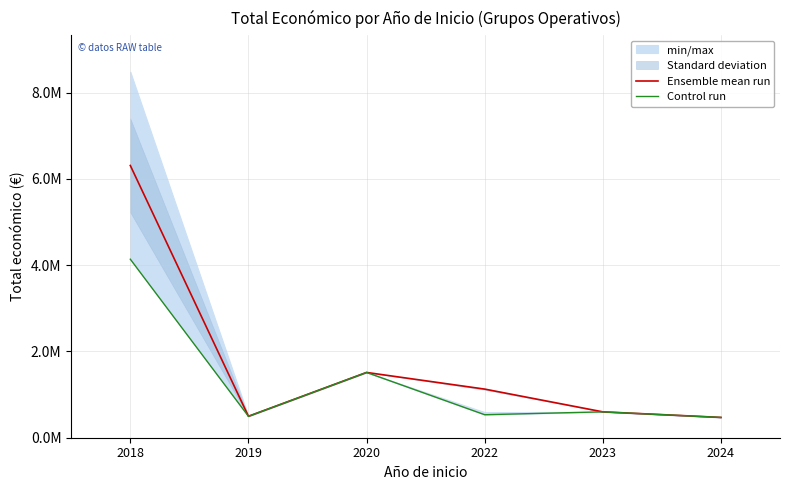

Where is the first local minimum for Ensemble mean run?

2019